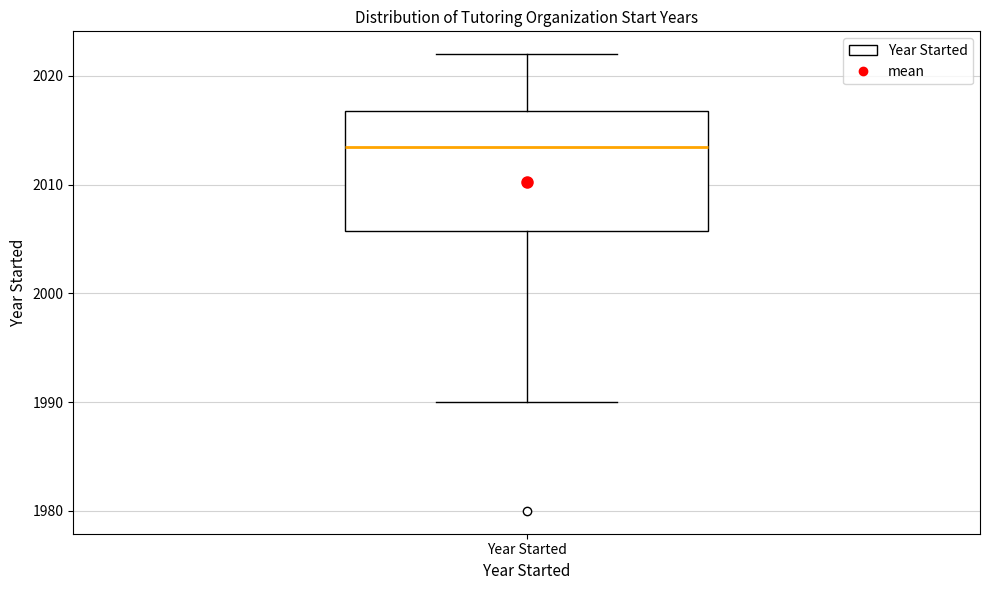

Transcribe this box plot: give where the median line is, the range the box spans, and where the two whiskers end, as read against the y-axis. The values are not printed on the chart, so give them approximately, as read against the axis.

median 2014, box 2006 to 2017, whiskers 1990 to 2022